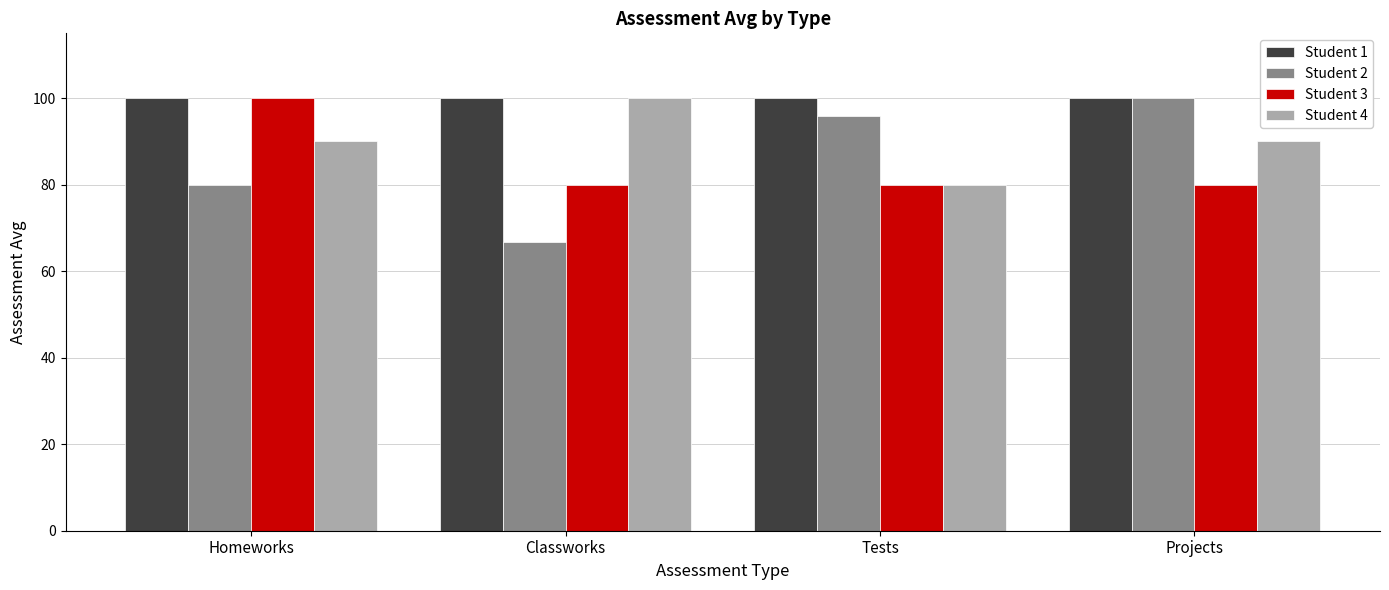

What is the total value across all series at Classworks?

346.7